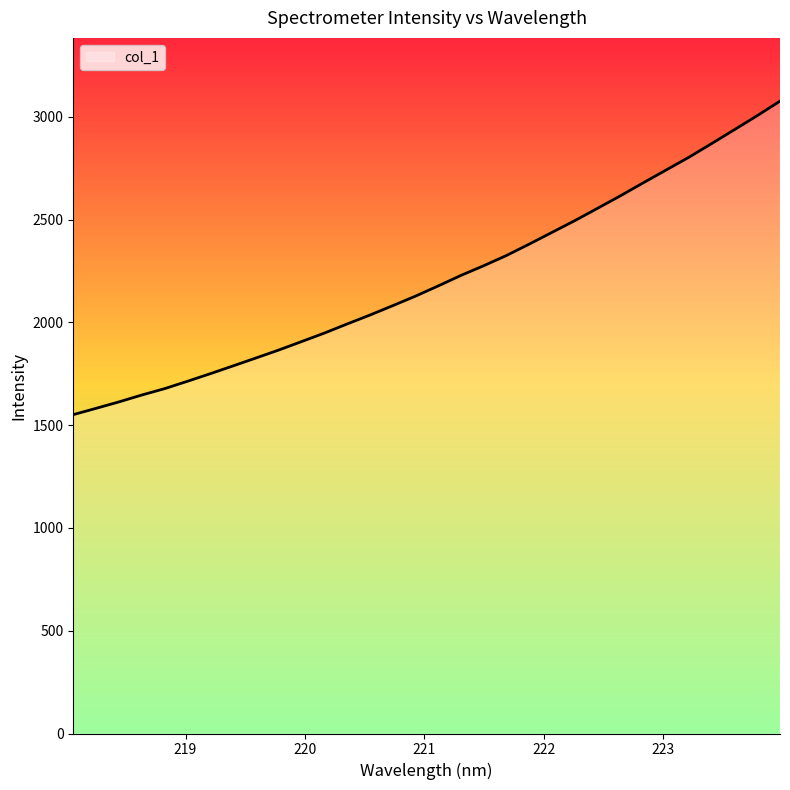

What is the difference between the maximum and minimum values?

1525.1